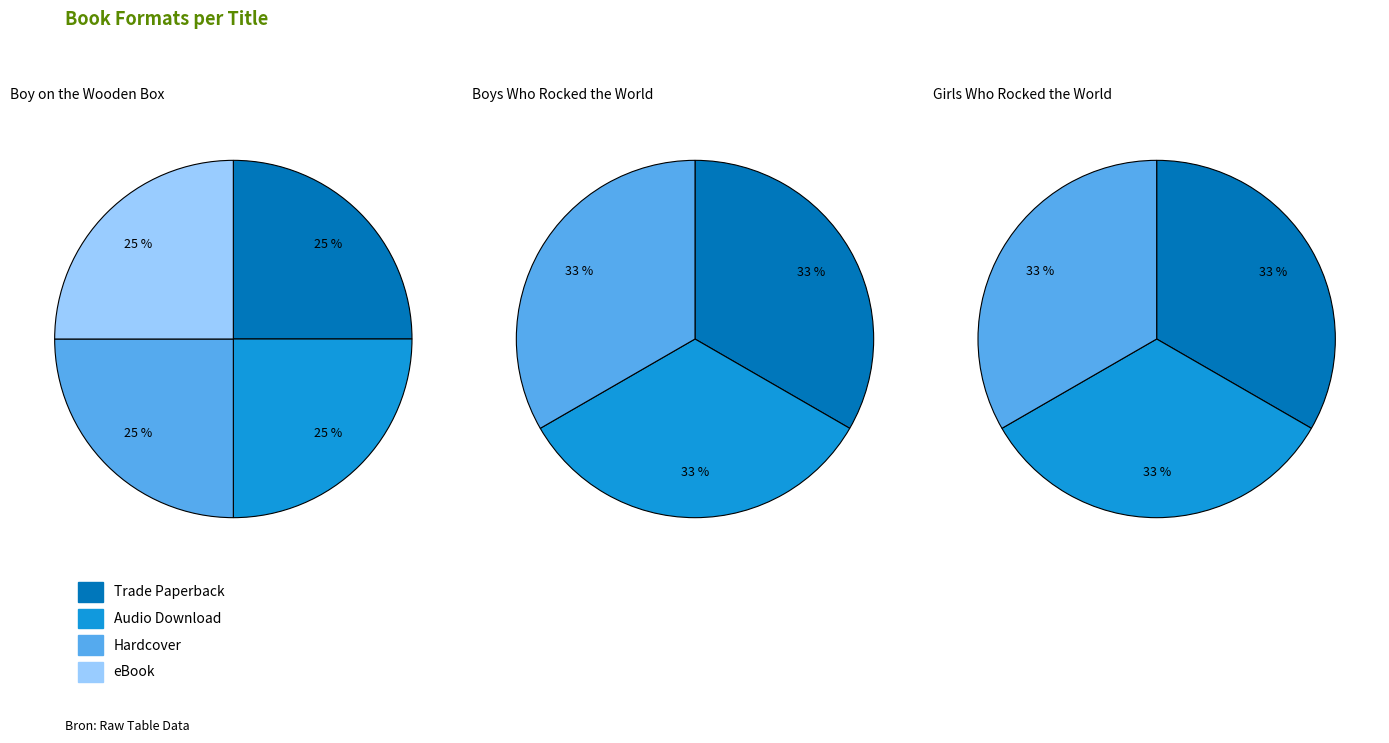

How many slices are in this pie chart?

3